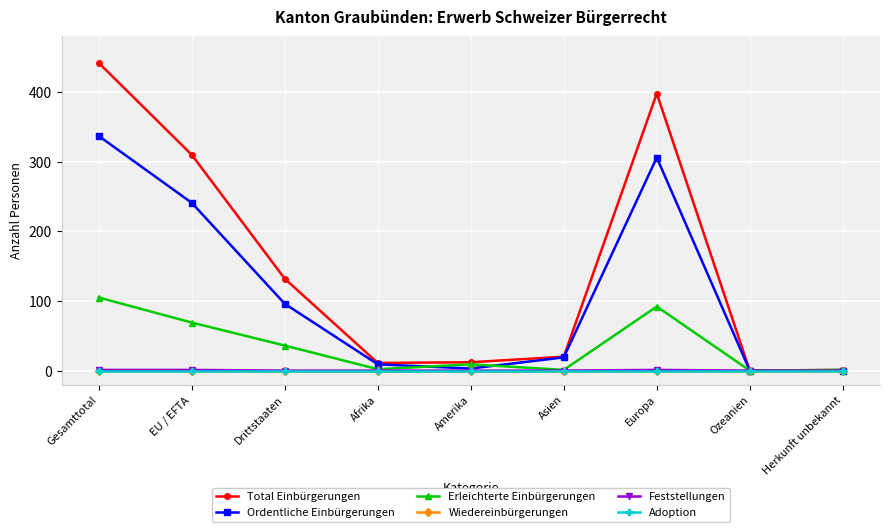

List the series in order of their peak value, highest first.

Total Einbürgerungen, Ordentliche Einbürgerungen, Erleichterte Einbürgerungen, Feststellungen, Wiedereinbürgerungen, Adoption